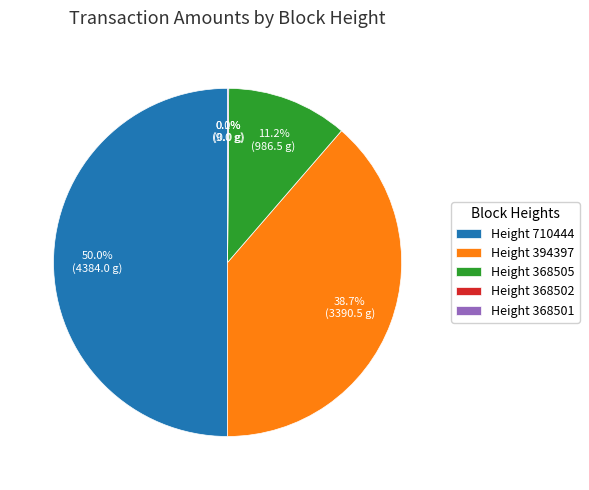

Combined, do 368501 and 368505 account for over 50%?

No